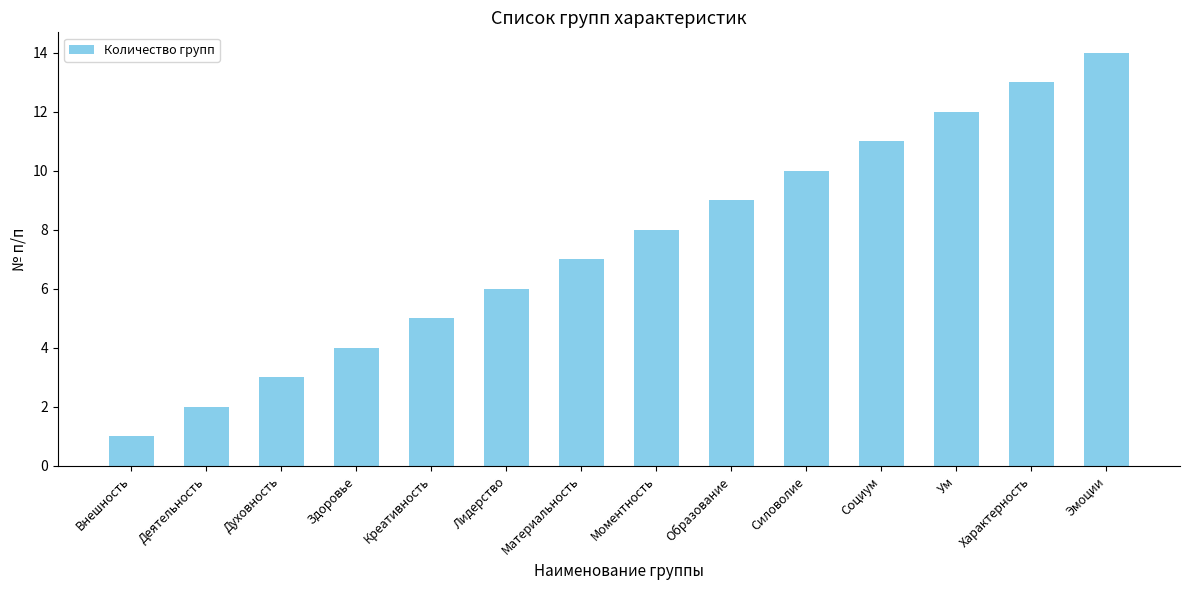

Read the value at Силоволие, to the nearest 10.

10